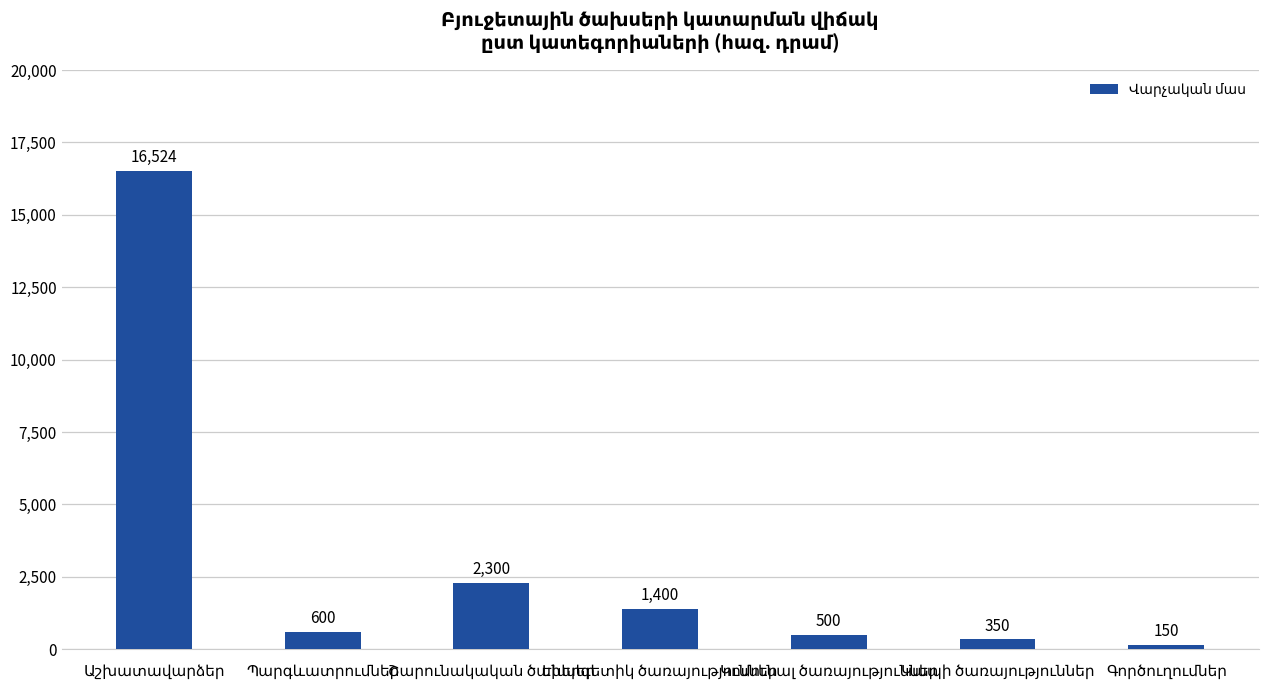

What is the value of the 3rd bar from the left?

2300